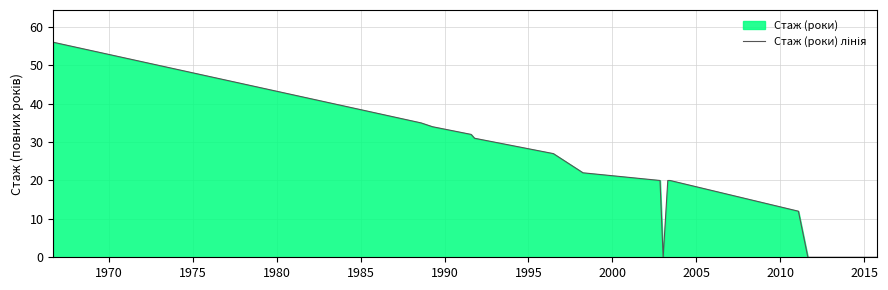

What is the difference between the maximum and minimum values?

56